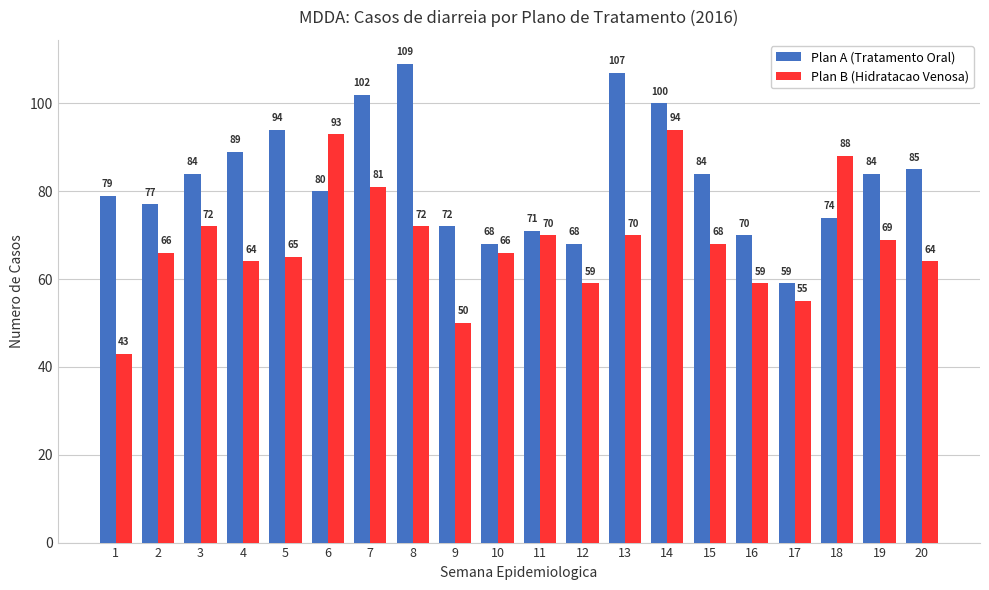

Which series changed the most between 7 and 14?

Plan B (Hidratacao Venosa)